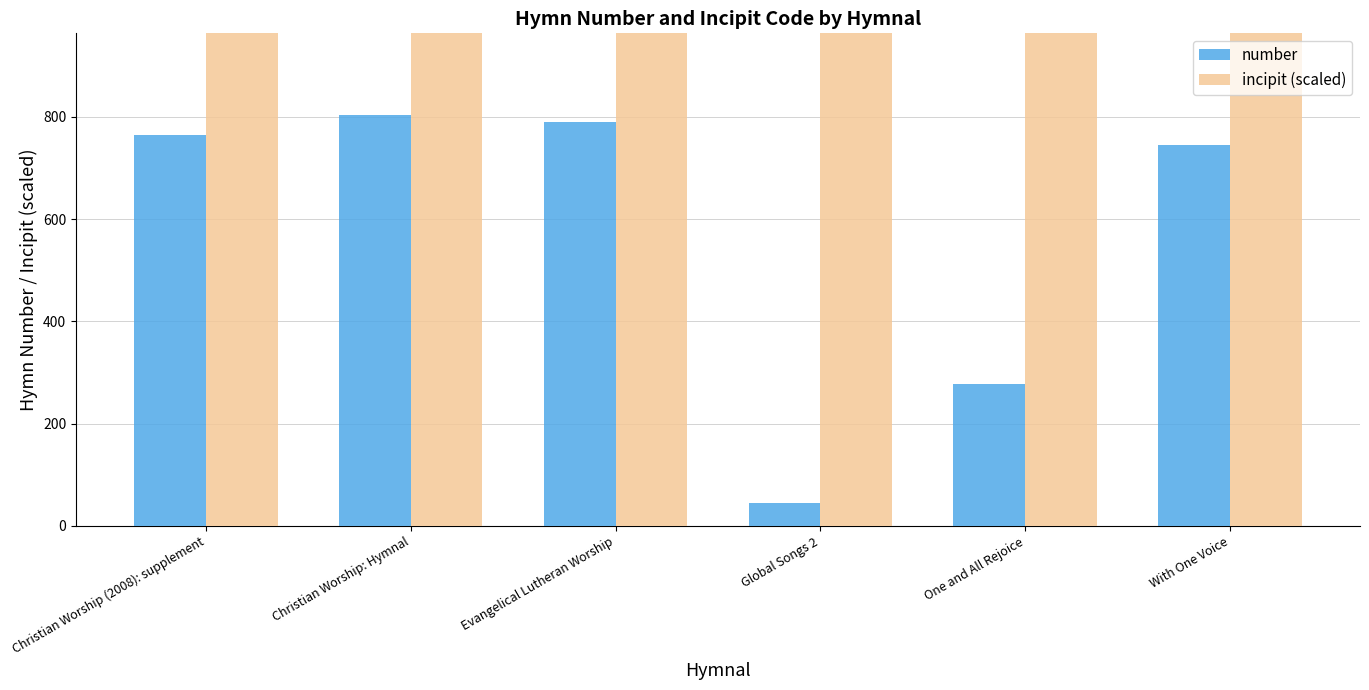

The value of number at One and All Rejoice is 423.6. True or false?

False